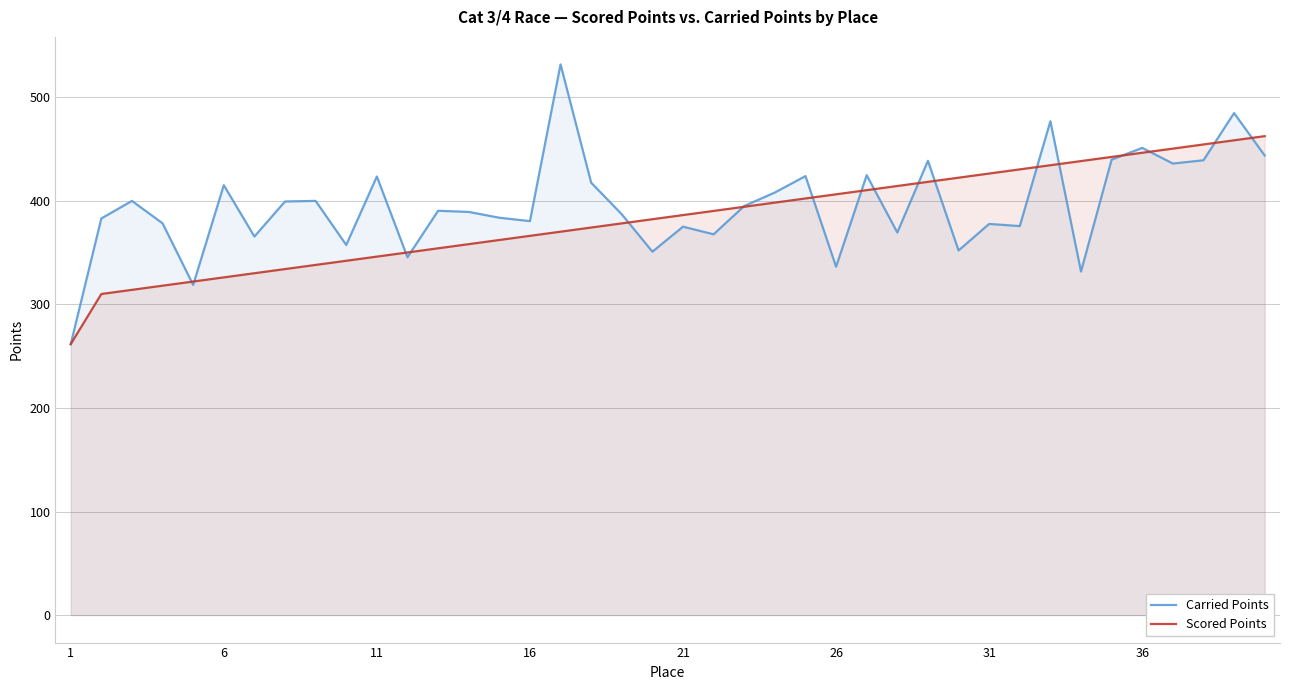

Reading left to right, what are all the values shown in this chart?

Carried Points: 261.7	383.0	400.0	378.4	318.9	415.2	365.6	399.4	400.0	357.4	423.6	345.6	390.5	389.4	383.7	380.5	531.8	417.6	387.1	350.9	375.1	367.7	395.1	408.1	424.0	336.4	424.8	369.5	438.7	352.1	377.8	375.7	477.0	331.8	439.8	451.2	436.1	439.2	484.9	443.9
Scored Points: 261.7	310.1	314.1	318.1	322.1	326.1	330.1	334.2	338.2	342.2	346.2	350.2	354.2	358.2	362.2	366.3	370.3	374.3	378.3	382.3	386.3	390.3	394.3	398.3	402.4	406.4	410.4	414.4	418.4	422.4	426.4	430.4	434.5	438.5	442.5	446.5	450.5	454.5	458.5	462.5